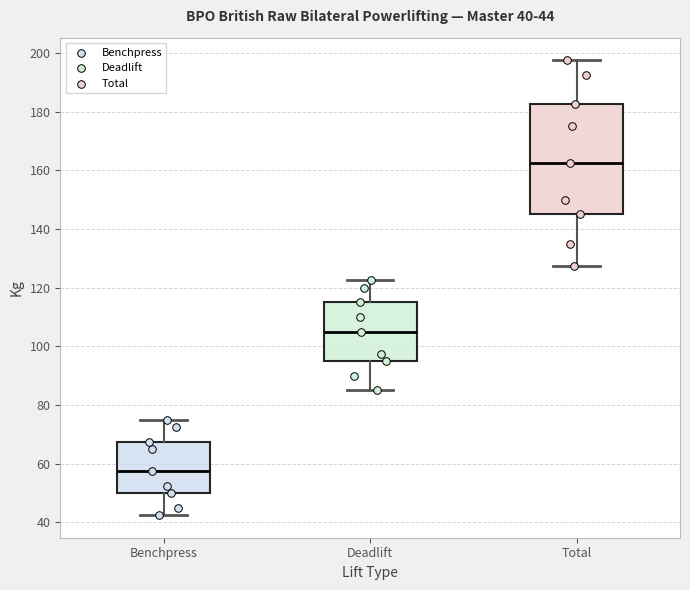

Which box is the tallest, from its lower edge to its upper edge?

Total